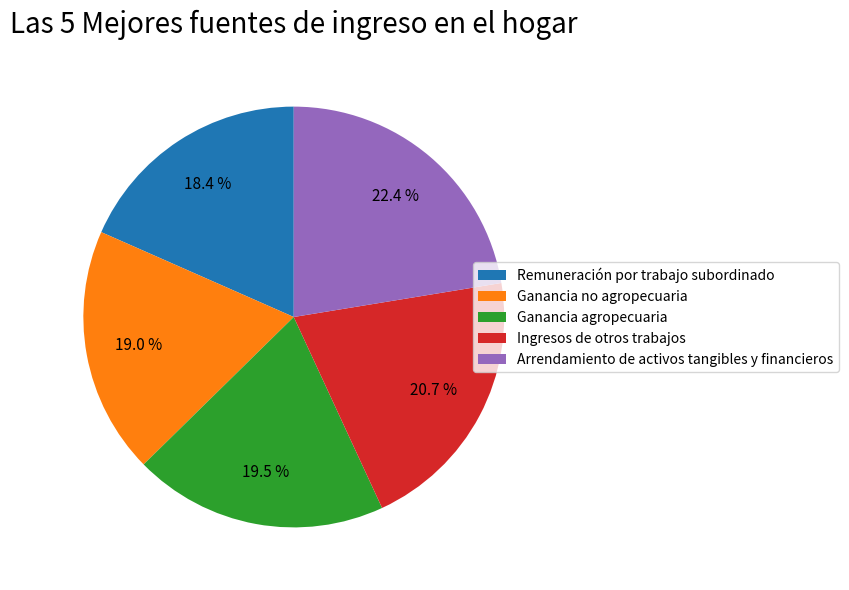

What is the total percentage of Ingresos de otros trabajos and Ganancia no agropecuaria?

39.7%